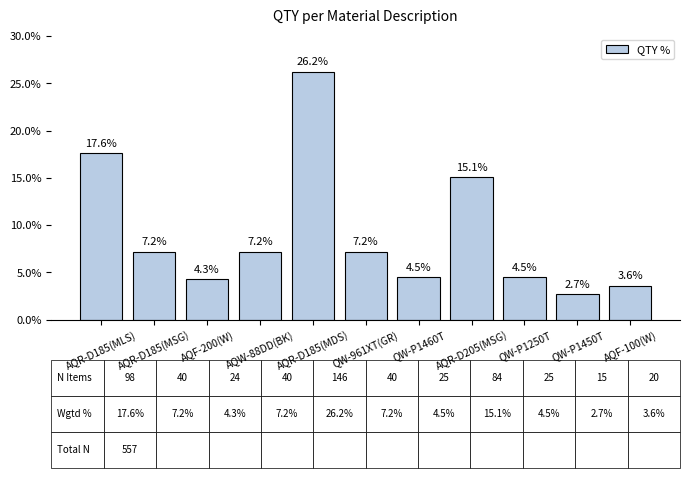

What is the greatest value displayed?

26.2